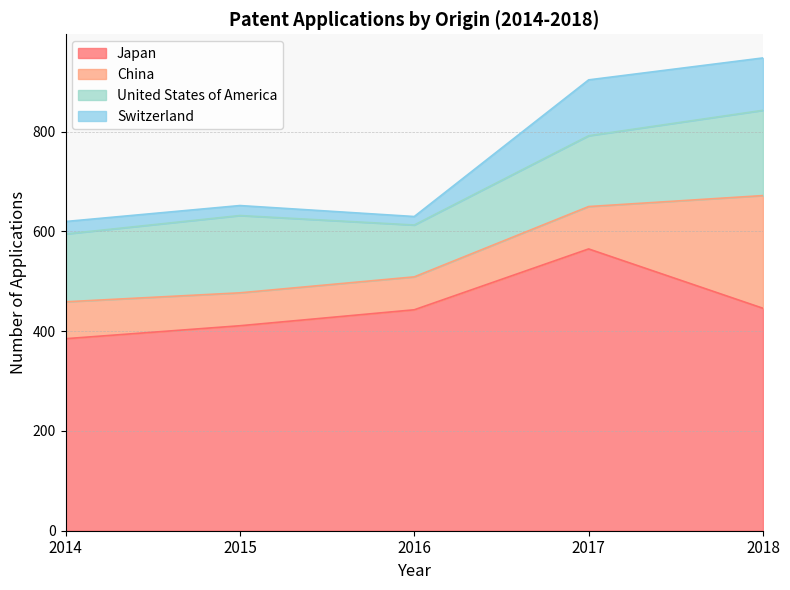

What is the minimum value for Japan?

385